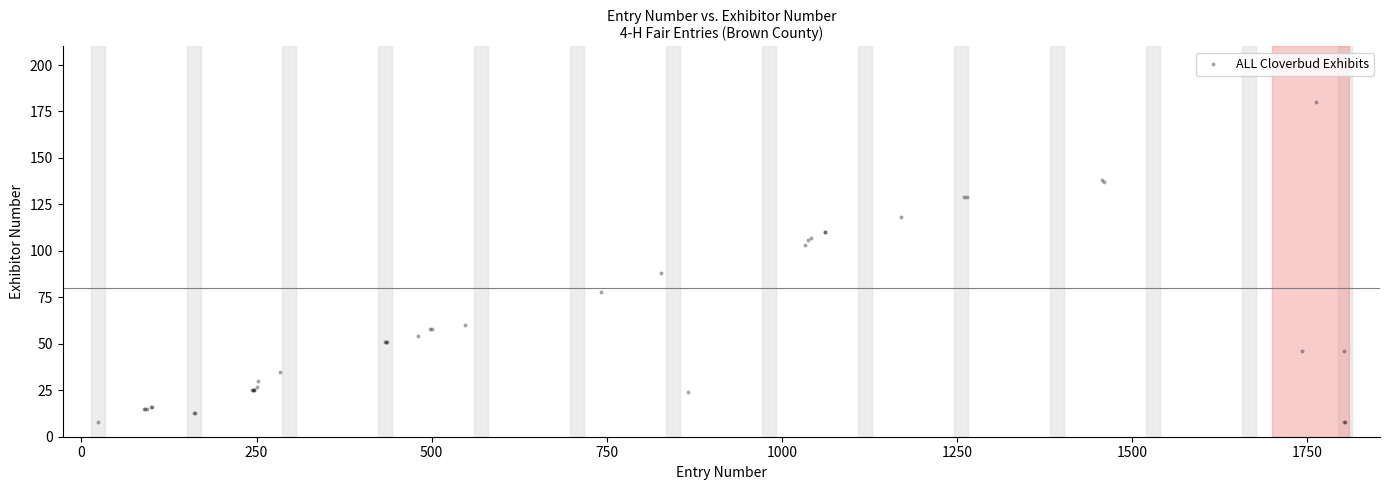

What Y value in the scatter plot is closest to 94?

88